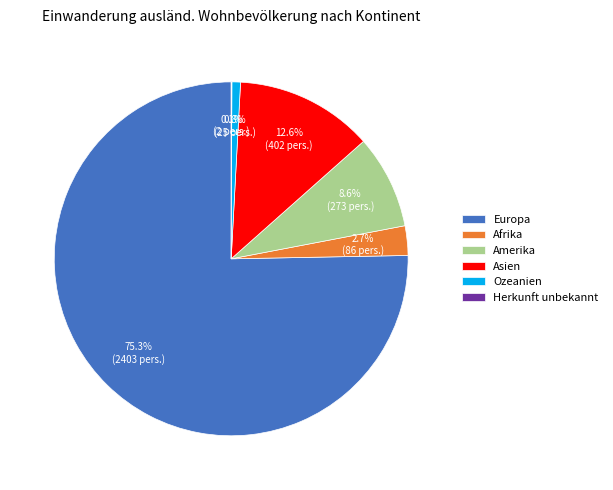

Is there a majority slice in this chart?

Yes